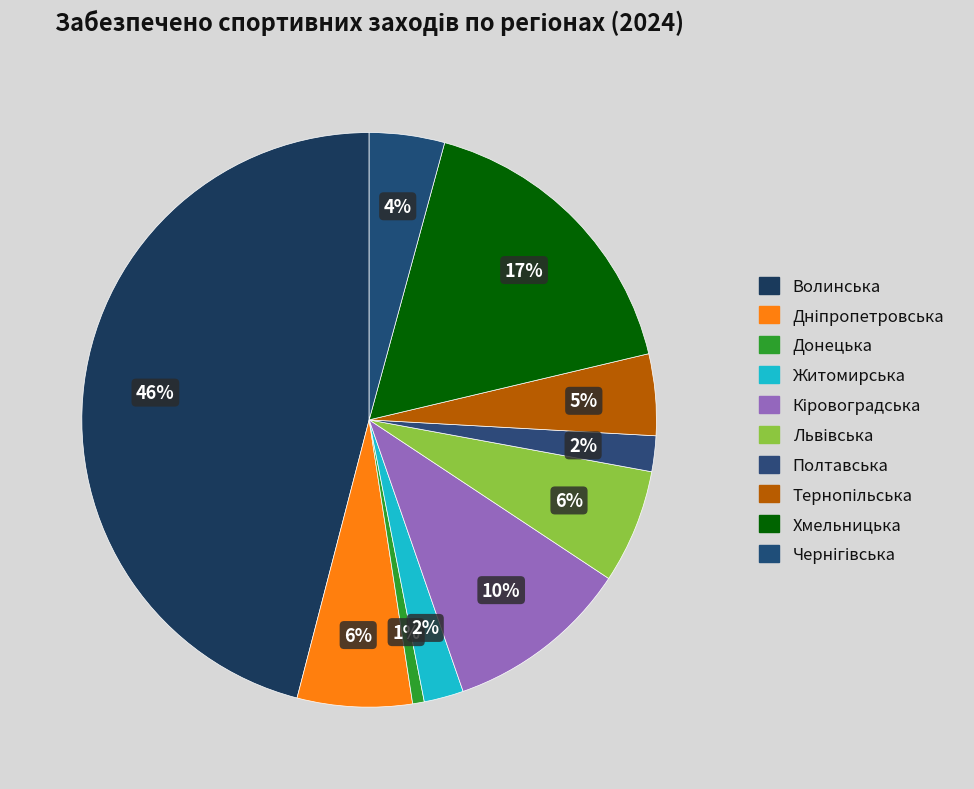

What is the change in value from Дніпропетровська to Хмельницька?

+243